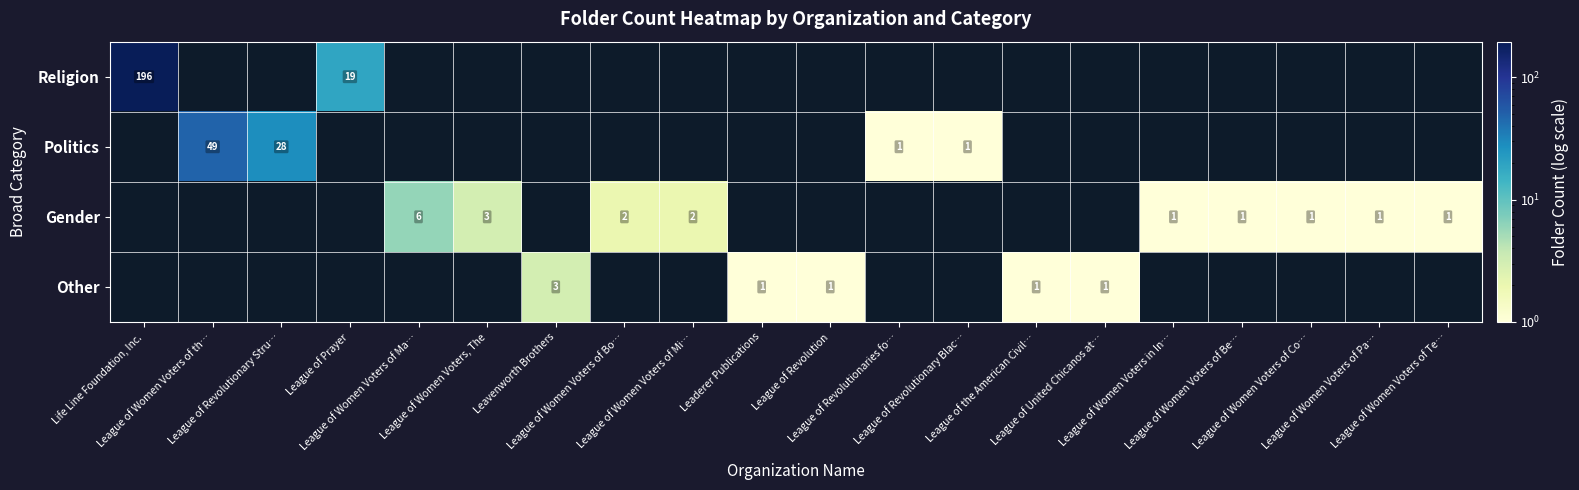

Between League of the American Civil… and Leaderer Publications, which is larger?

Leaderer Publications